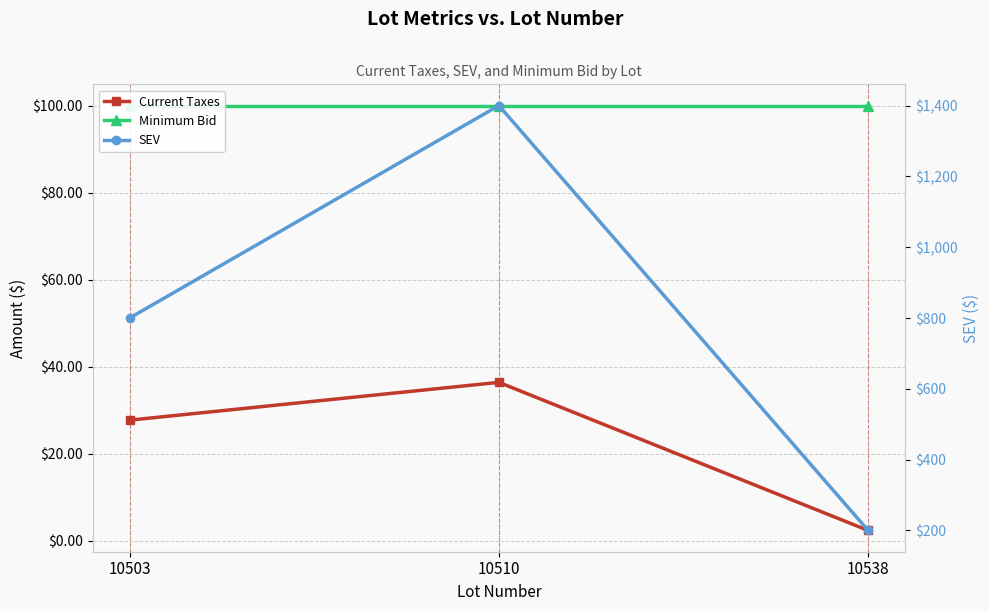

At which label does Minimum Bid reach its minimum?

10503